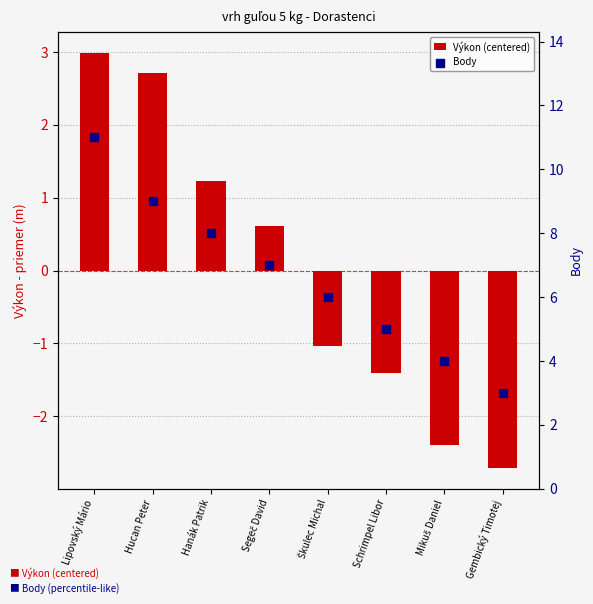

Which series has the largest total across all categories?

Body